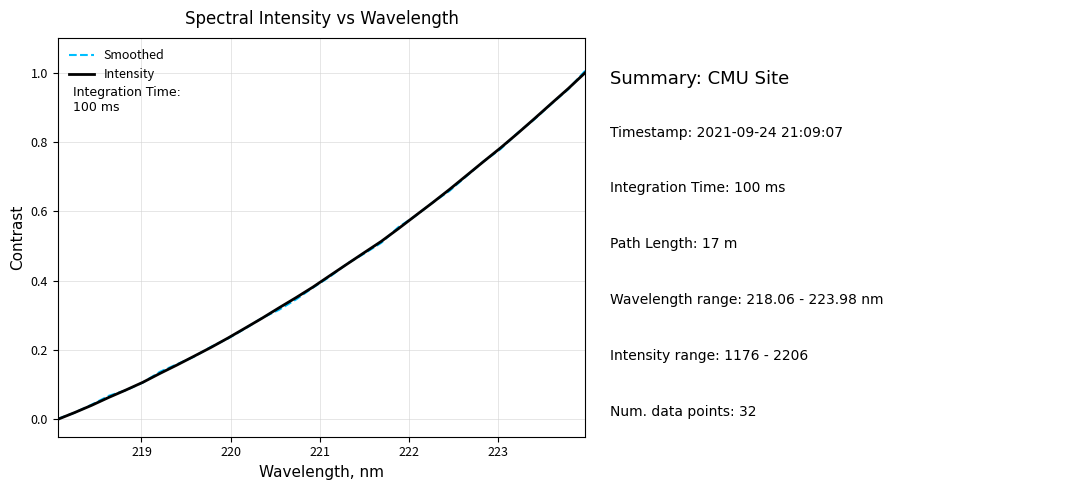

What are all the series names shown in the legend?

Smoothed, Intensity